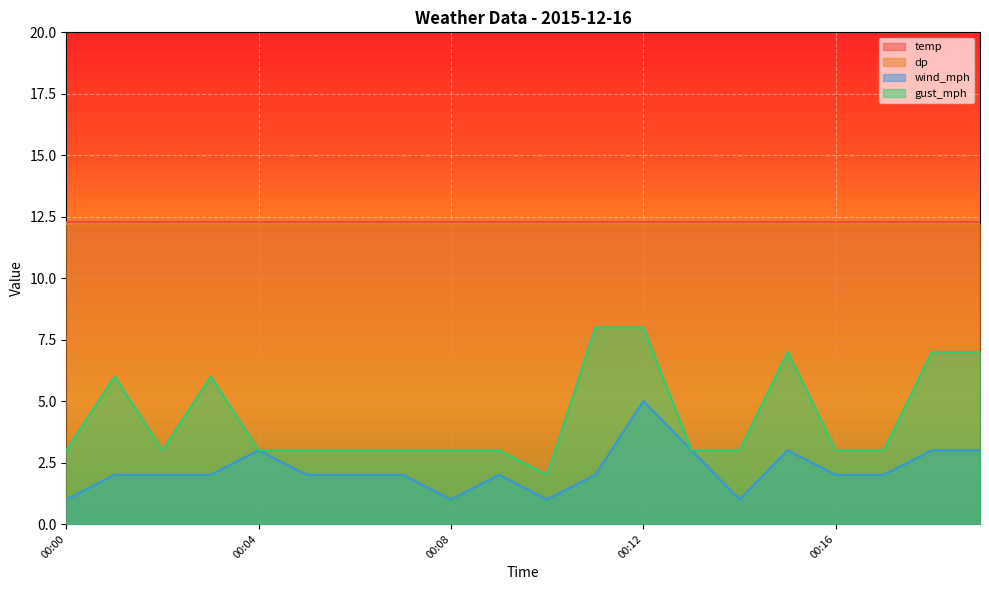

True or false: wind_mph and gust_mph intersect in this chart.

False